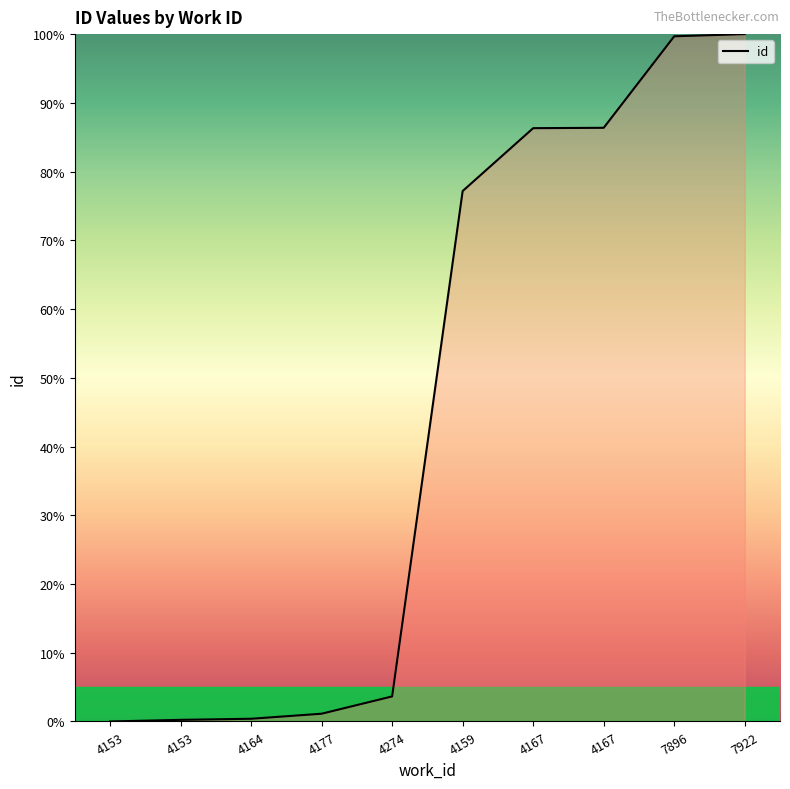

At which label does the data first exceed 77?

4159